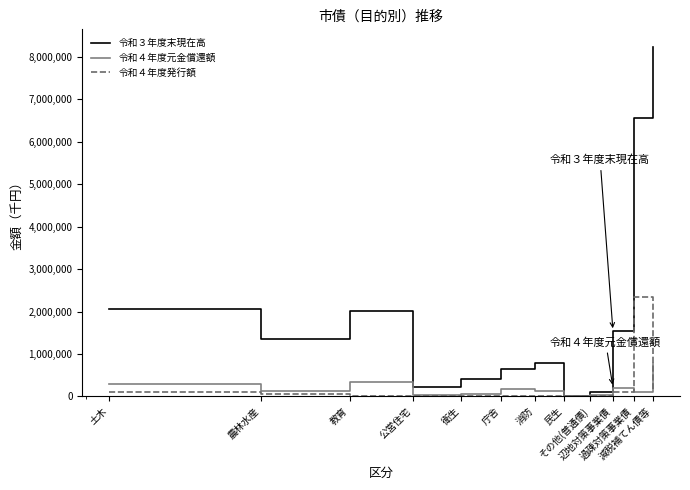

Which series has the largest total across all categories?

令和３年度末現在高